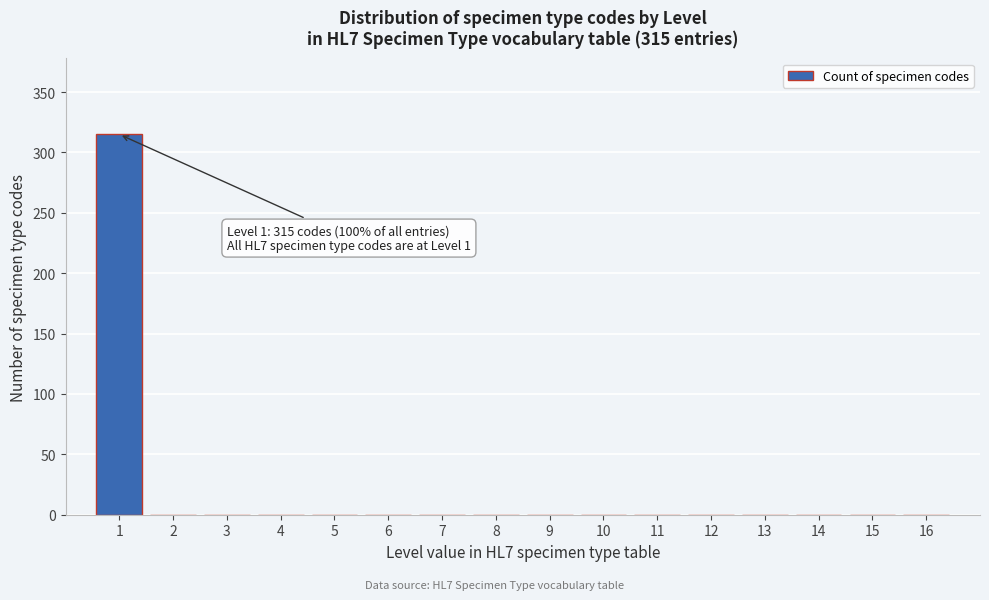

Reading left to right, transcribe all the data shown in this chart.

1=315	2=0	3=0	4=0	5=0	6=0	7=0	8=0	9=0	10=0	11=0	12=0	13=0	14=0	15=0	16=0